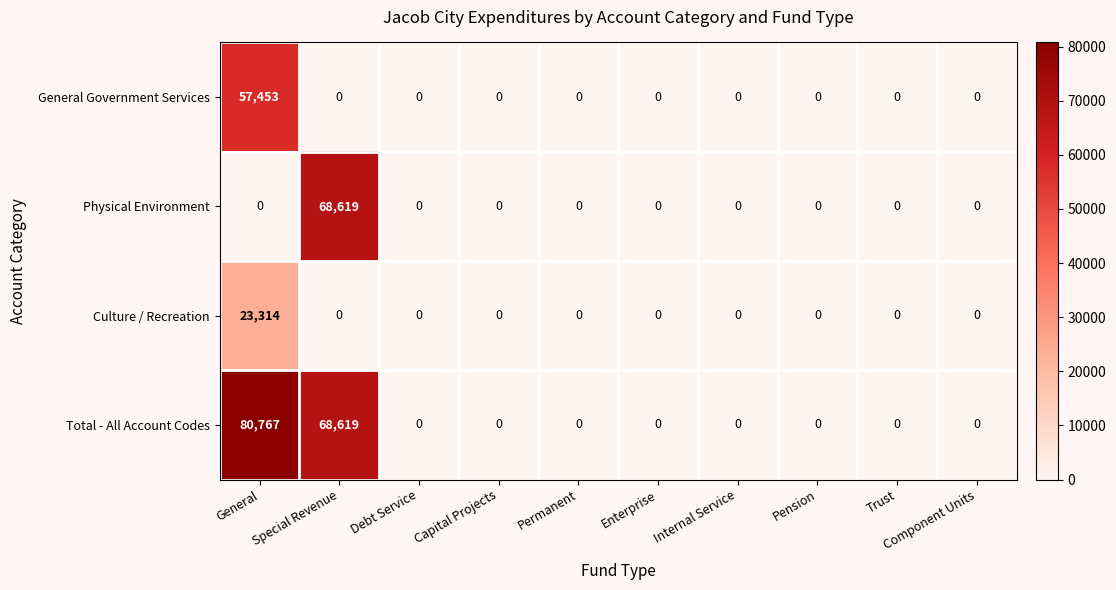

List the series in order of their peak value, highest first.

Total - All Account Codes, Physical Environment, General Government Services, Culture / Recreation